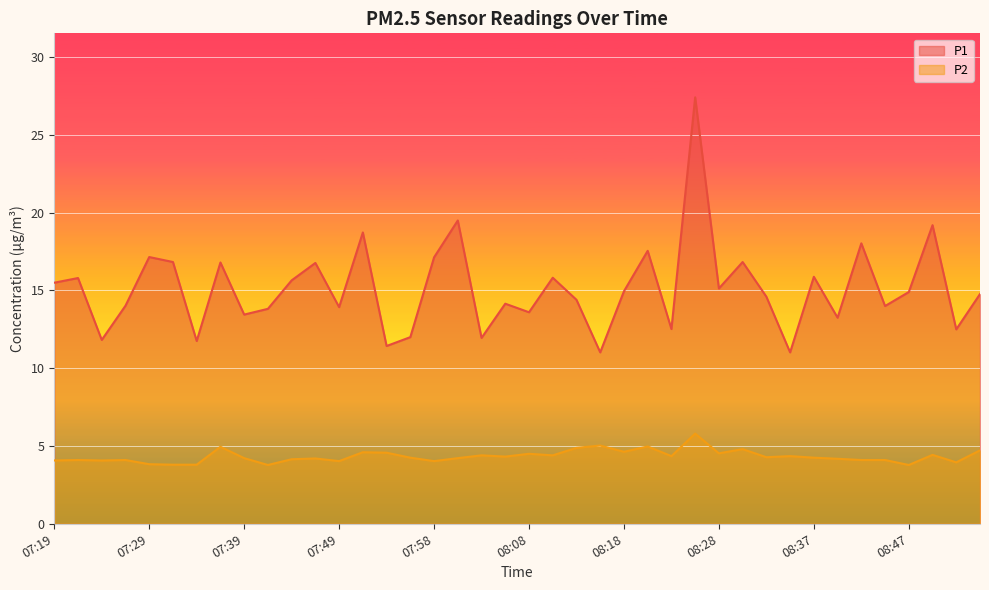

What is the maximum value shown in the chart?

27.4